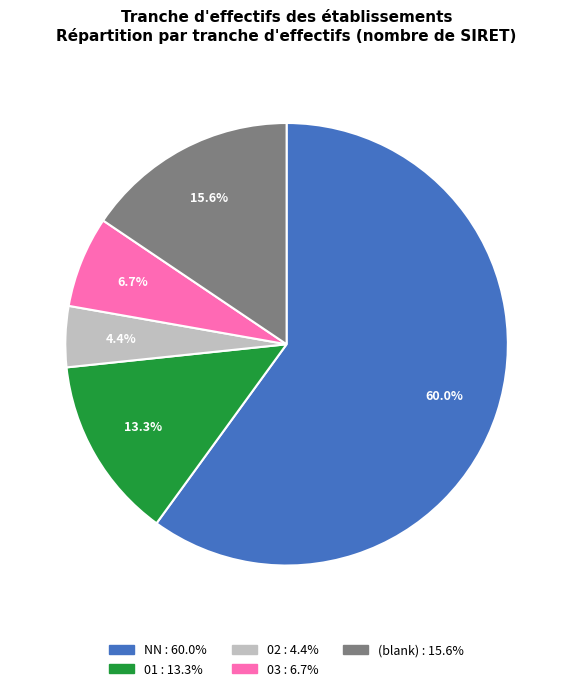

Rank the categories by value from lowest to highest.

02 : 4.4%, 03 : 6.7%, 01 : 13.3%, (blank) : 15.6%, NN : 60.0%